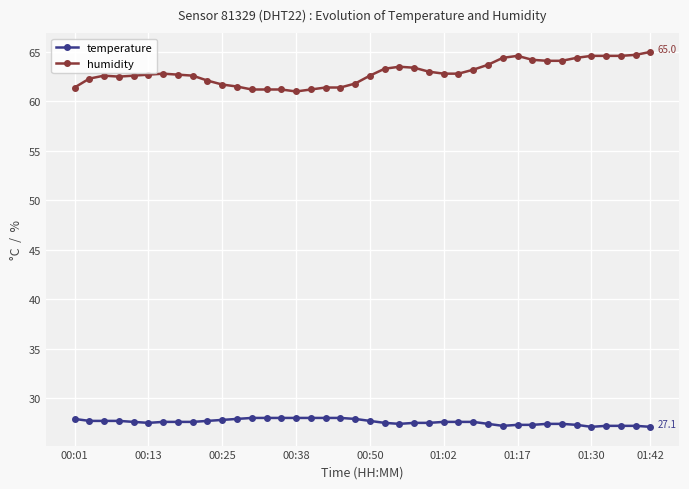

Rank the series by their average value, from lowest to highest.

temperature, humidity